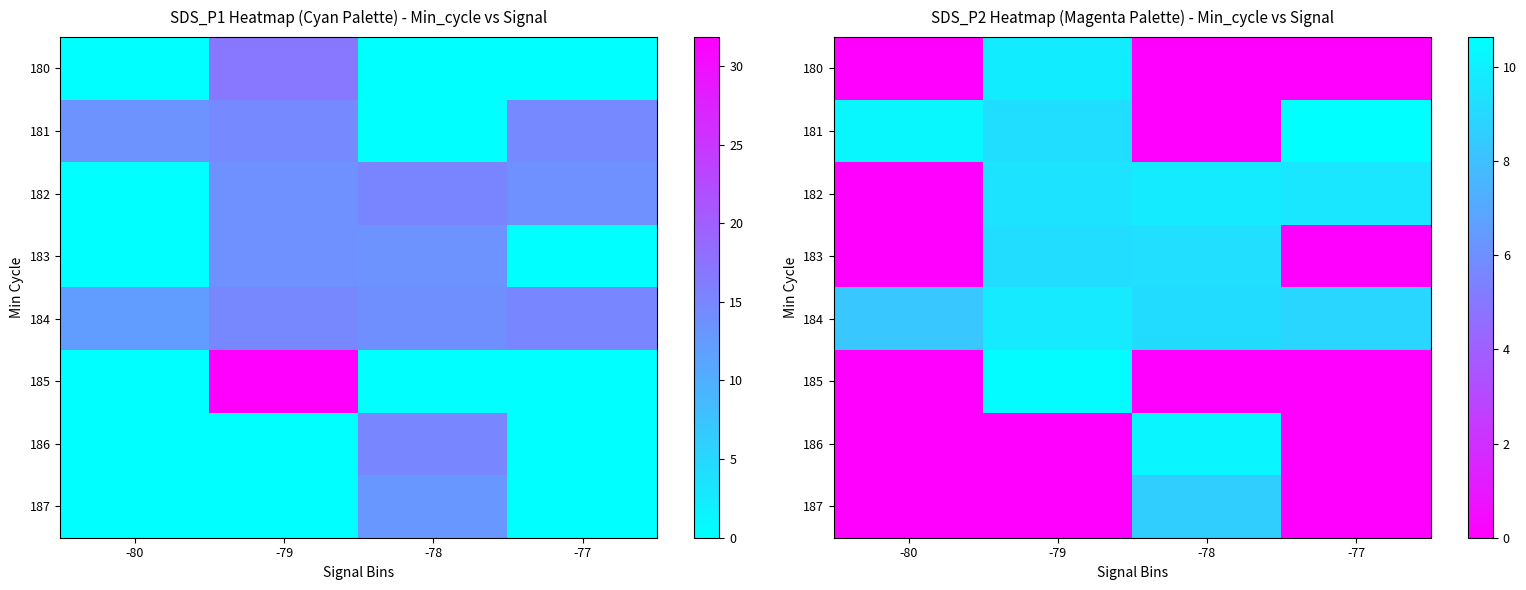

Is it true that row_5 equals 0.0 at -80?

True